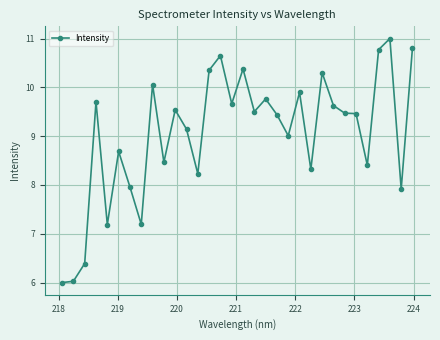

What is the value of the 17th point from the left?

10.4